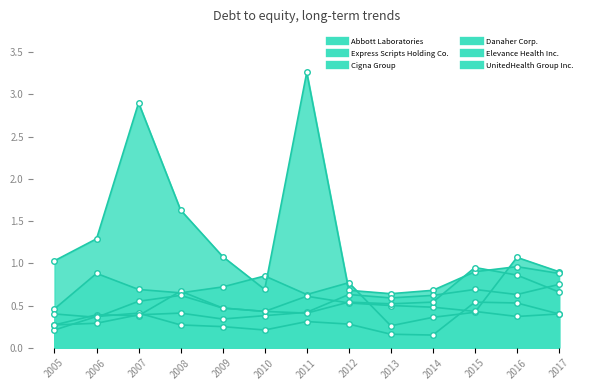

What is the spread (max minus min) of values at 2008?

1.4